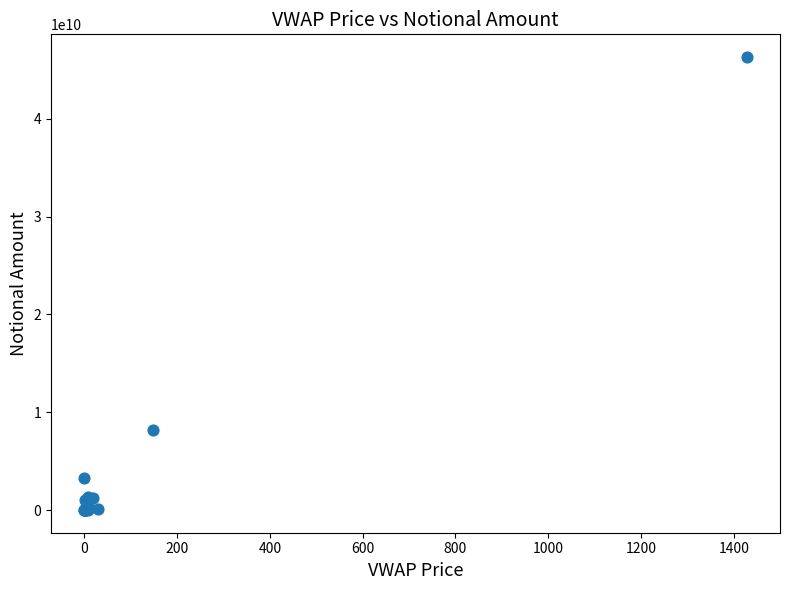

What Y value in the scatter plot is closest to 23160003000?

8140000000